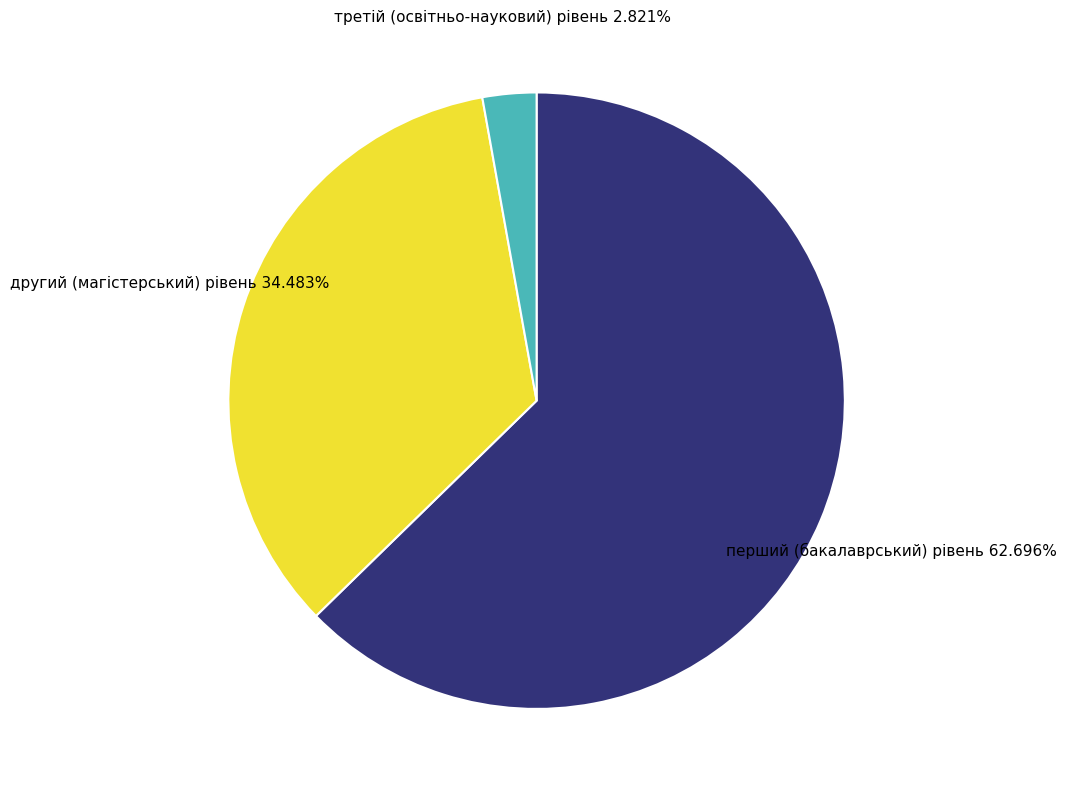

Between перший (бакалаврський) рівень and другий (магістерський) рівень, which is larger?

перший (бакалаврський) рівень